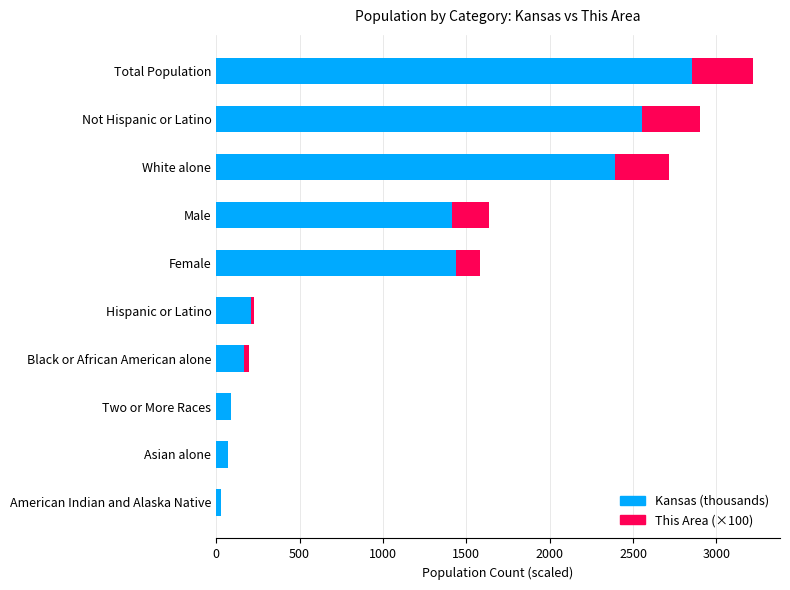

What is the total value across all series at White alone?

2718.3